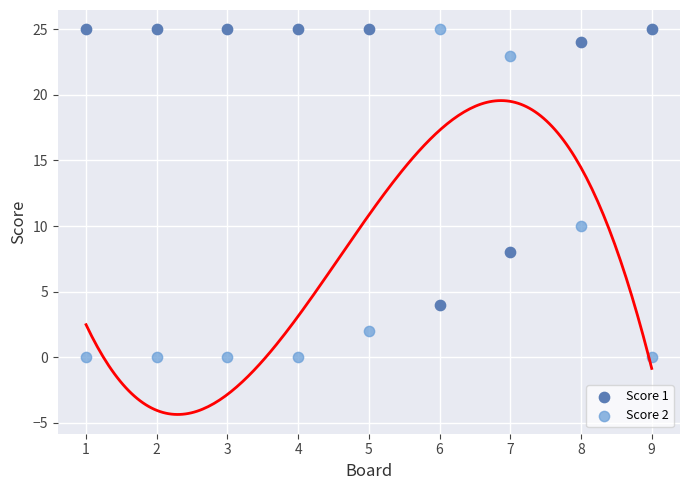

Which series has the widest spread of Y values?

Score 2